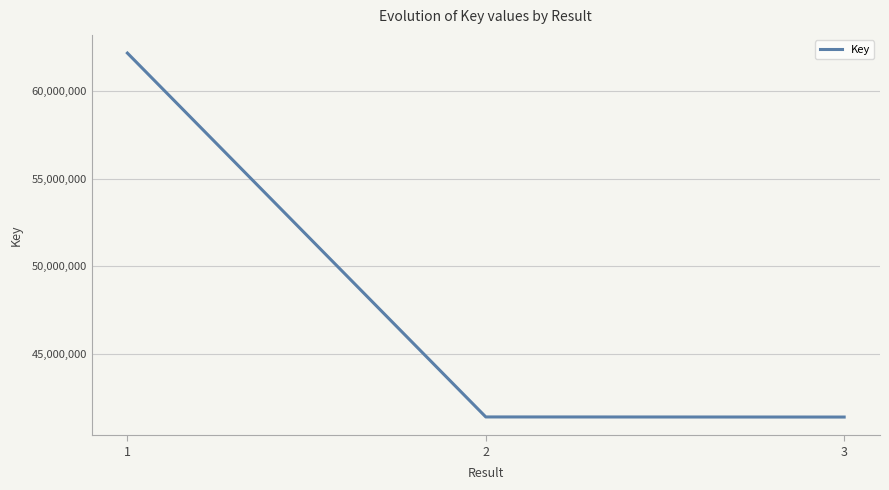

What is the difference between the maximum and minimum values?

20766337